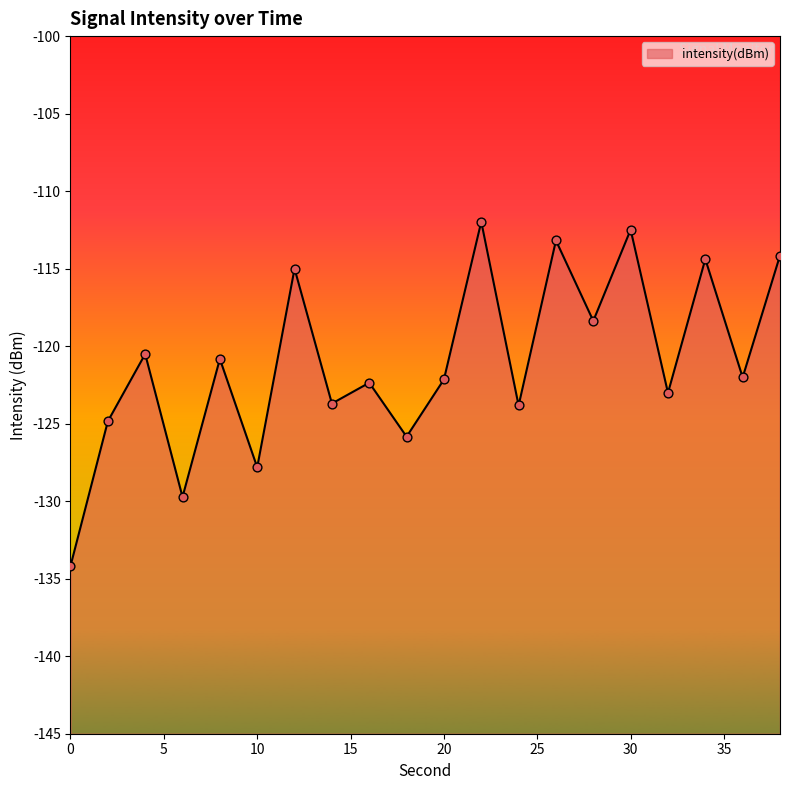

Between 30 and 4, which is larger?

30